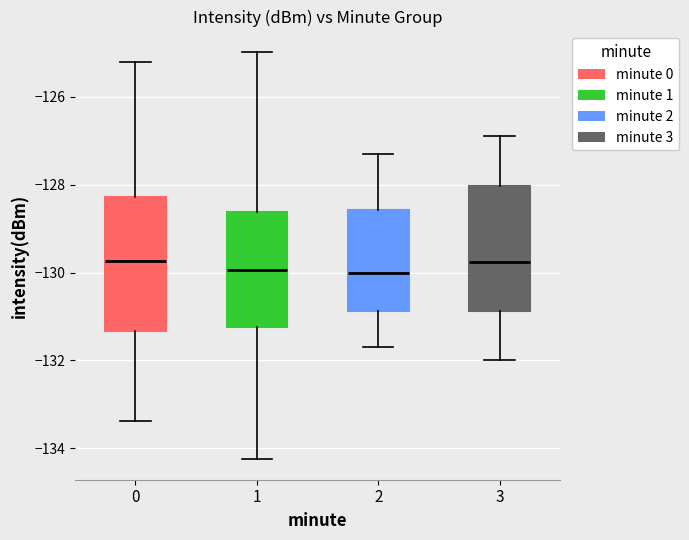

Reading left to right, read every box against the y-axis: the position of its median line, the range the box covers, and the ends of its whiskers. The values are not printed on the chart, so give them approximately, as read against the axis.

0: median -129.8, box -131.4 to -128.2, whiskers -133.4 to -125.2
1: median -130.0, box -131.2 to -128.6, whiskers -134.2 to -125.0
2: median -130.0, box -130.8 to -128.6, whiskers -131.6 to -127.2
3: median -129.8, box -130.8 to -128.0, whiskers -132.0 to -126.8